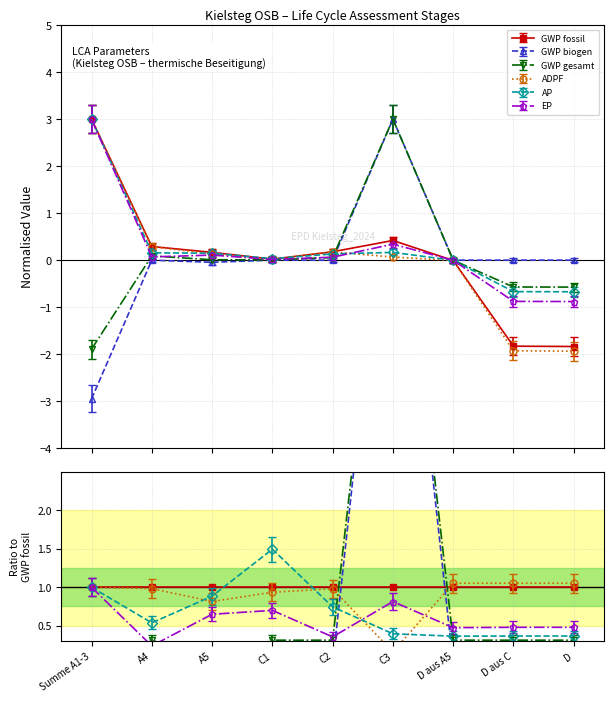

What is the label of the 4th point from the right?

C3